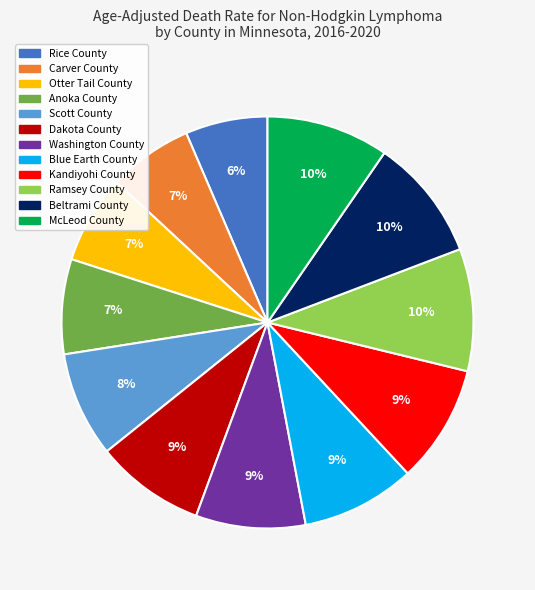

To the nearest percent, what portion does Blue Earth County represent?

9%